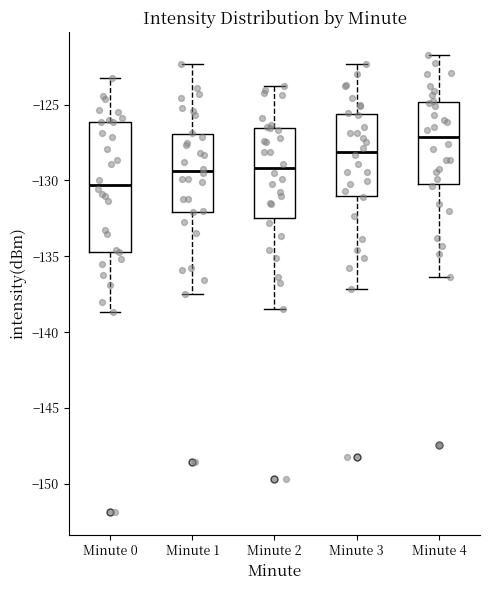

Which box is the tallest, from its lower edge to its upper edge?

Minute 0